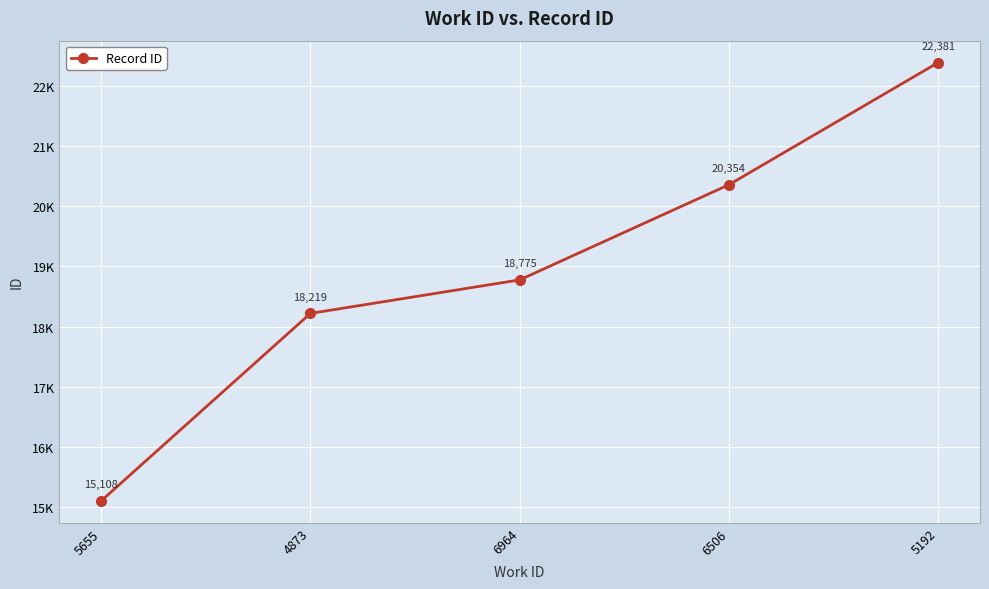

The value at 5655 is 9772. True or false?

False